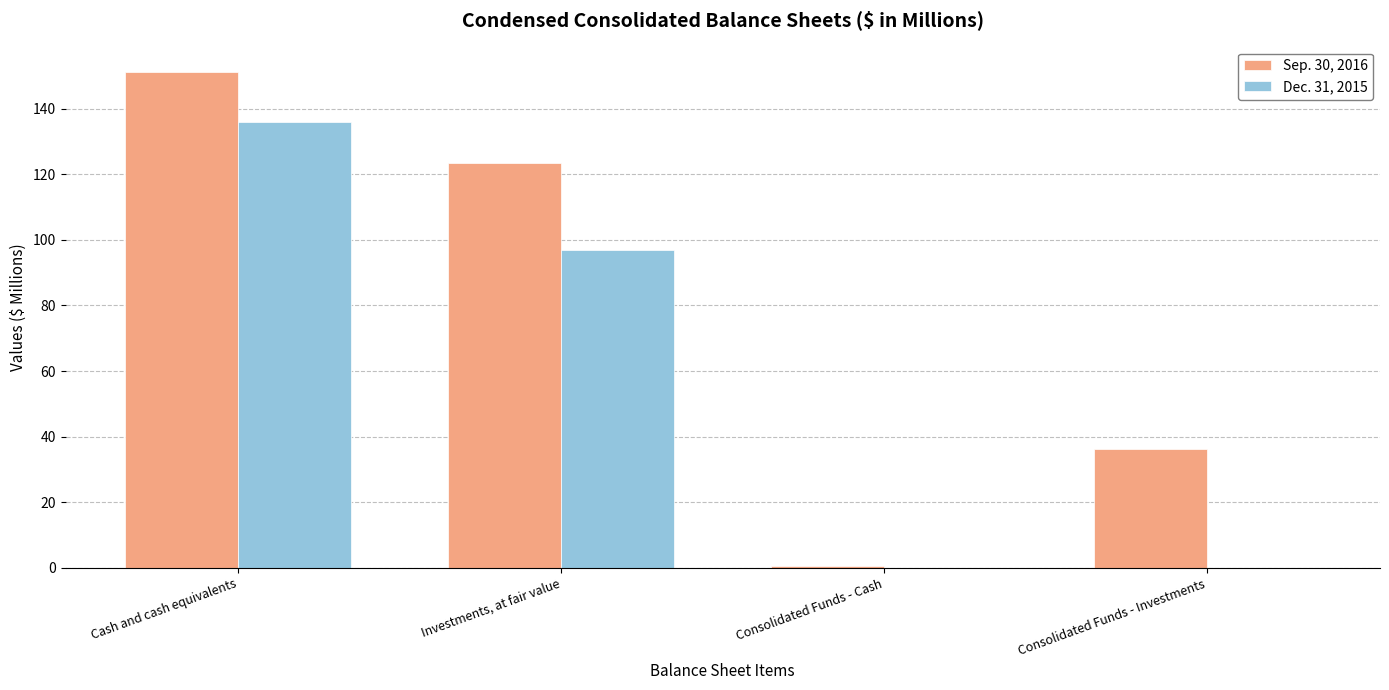

Which series has the widest spread of values?

Sep. 30, 2016